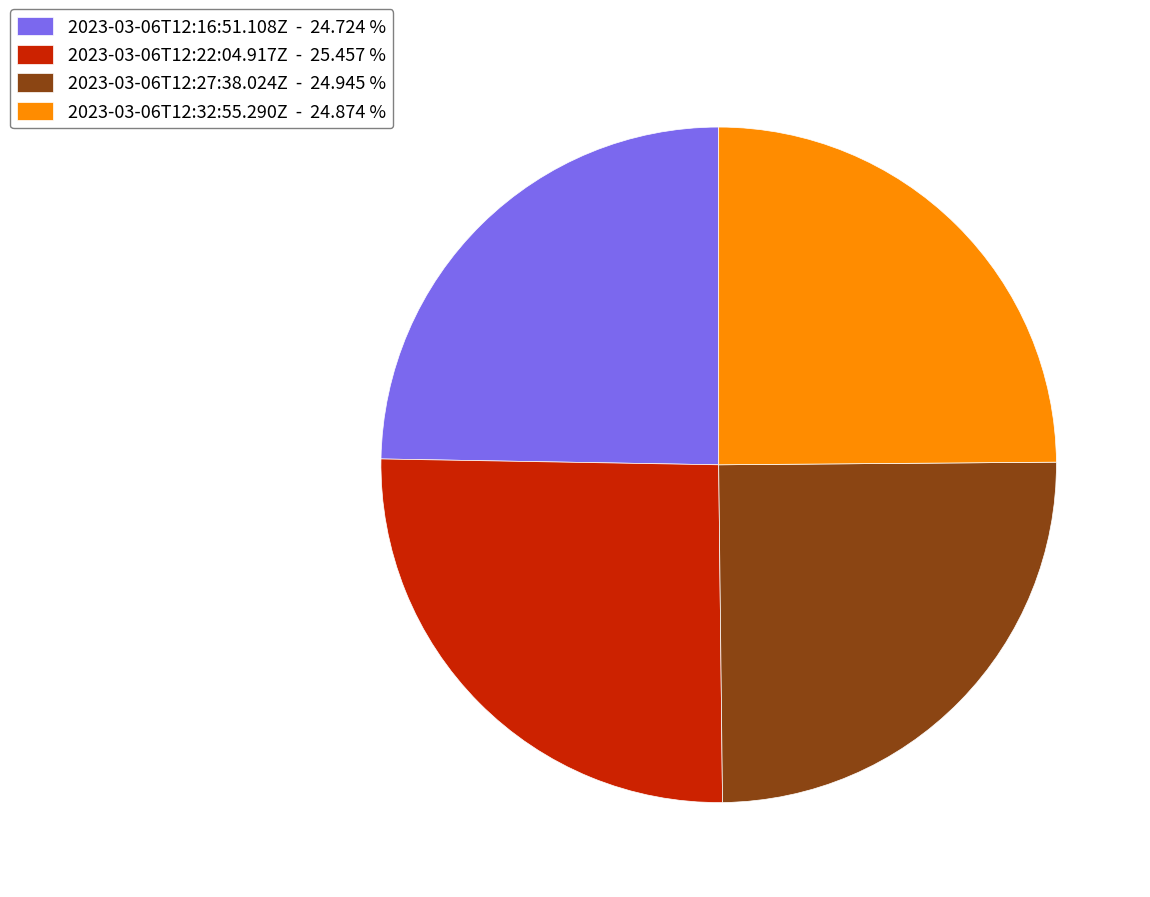

Approximately how many times larger is the value at 2023-03-06T12:32:55.290Z - 24.874 % compared to 2023-03-06T12:27:38.024Z - 24.945 %?

1.0